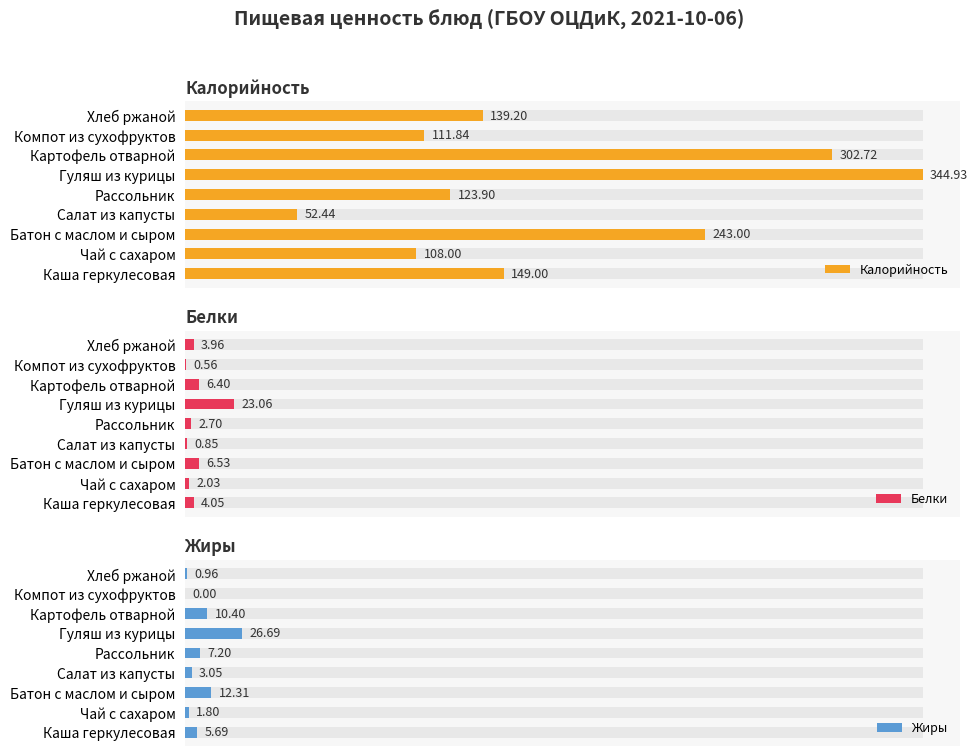

What is the difference between the highest and lowest values at Салат из капусты?

51.6